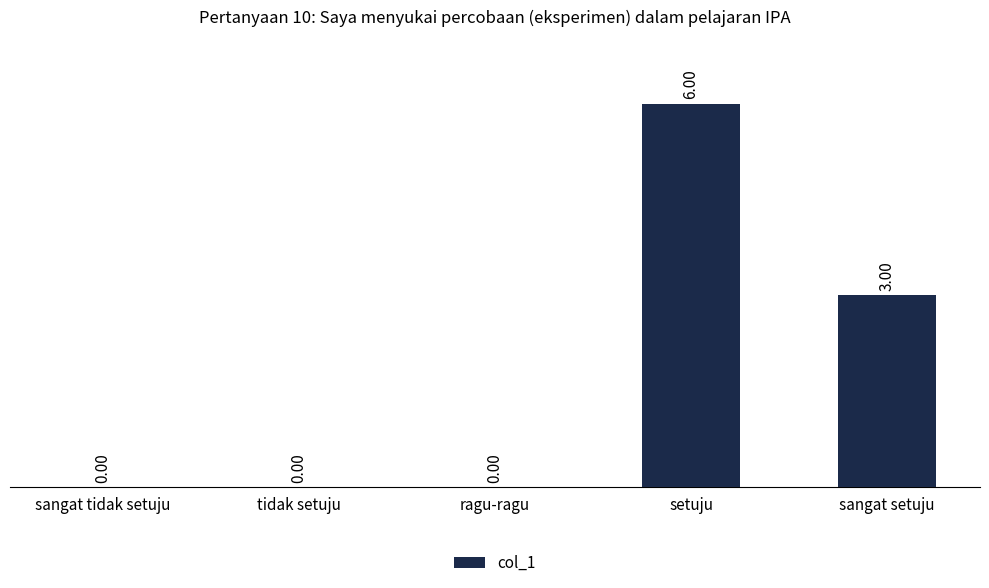

What is the sum of the values at setuju and sangat tidak setuju?

6